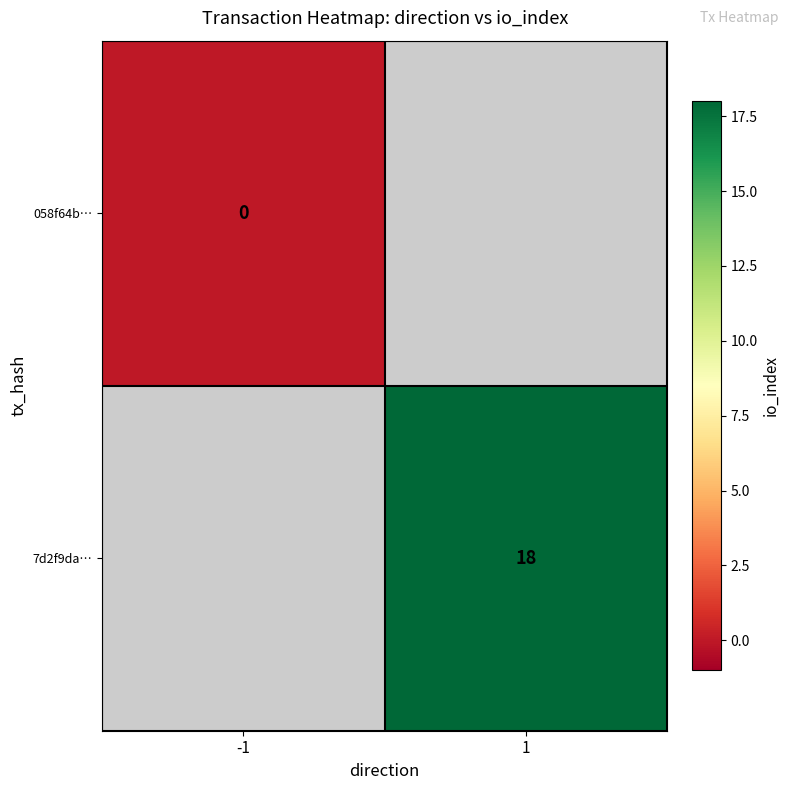

Is it true that 7d2f9da… equals 18 at 1?

True